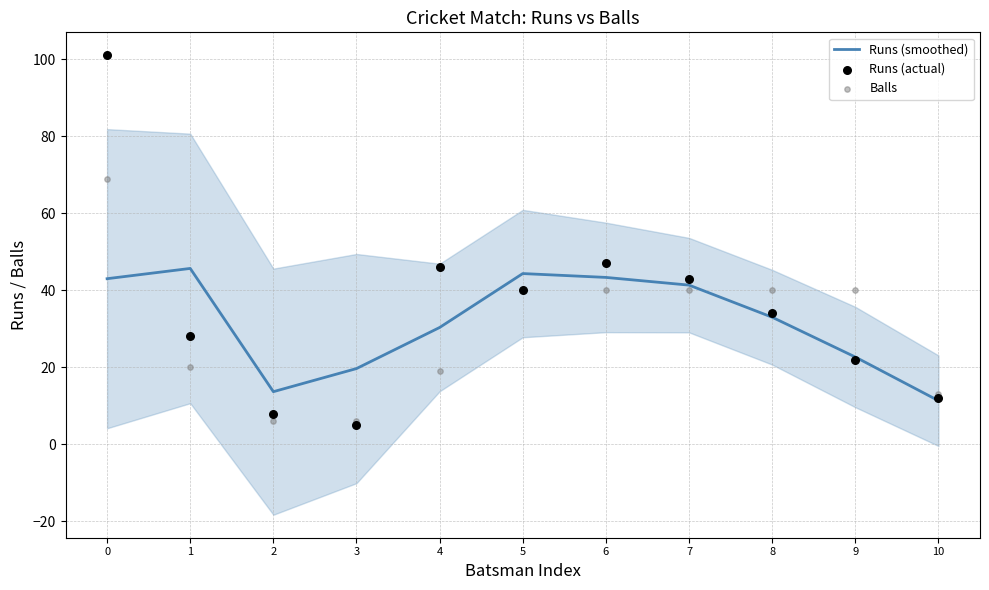

Which series has the largest total across all categories?

Runs (actual)